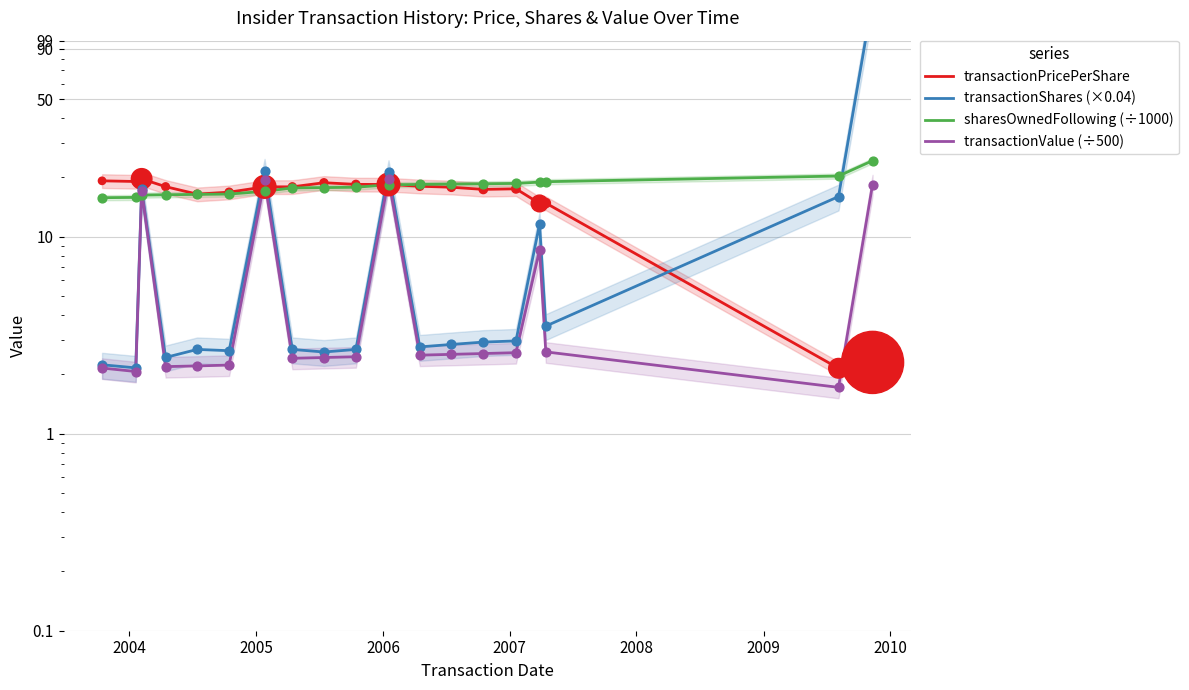

Which series has the largest total across all categories?

sharesOwnedFollowing (÷1000)